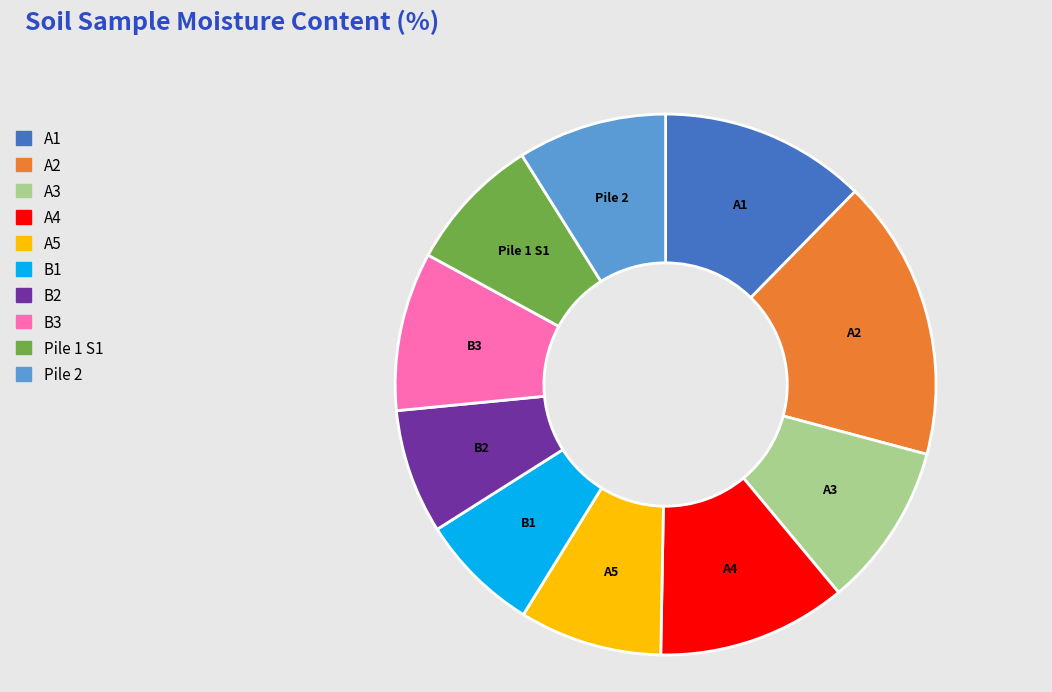

Is it true that B1 is 7% of the pie?

True